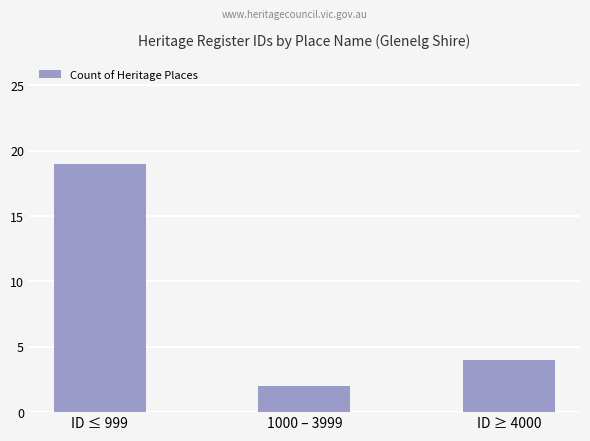

Reading right to left, list all the values displayed in this chart.

4	2	19